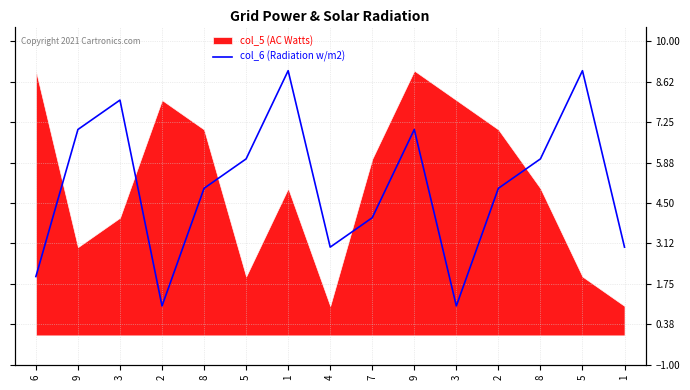

Reading left to right, transcribe all the data shown in this chart.

2	7	8	1	5	6	9	3	4	7	1	5	6	9	3